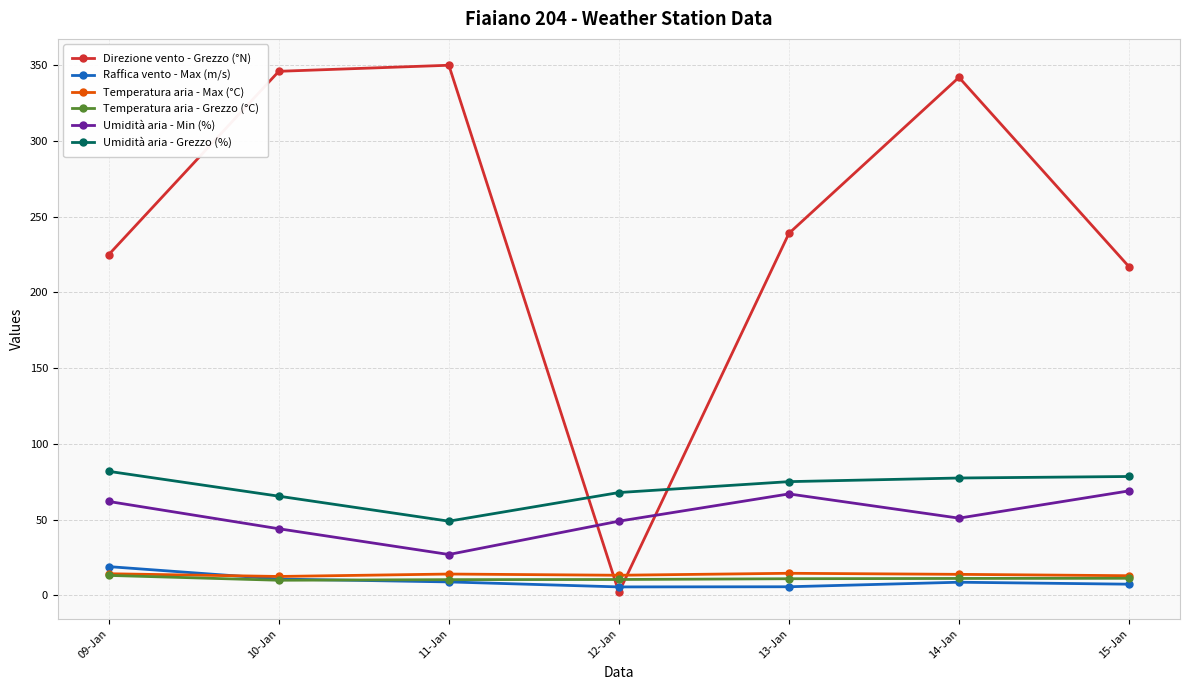

How many data points in Umidità aria - Min (%) are less than 51?

3